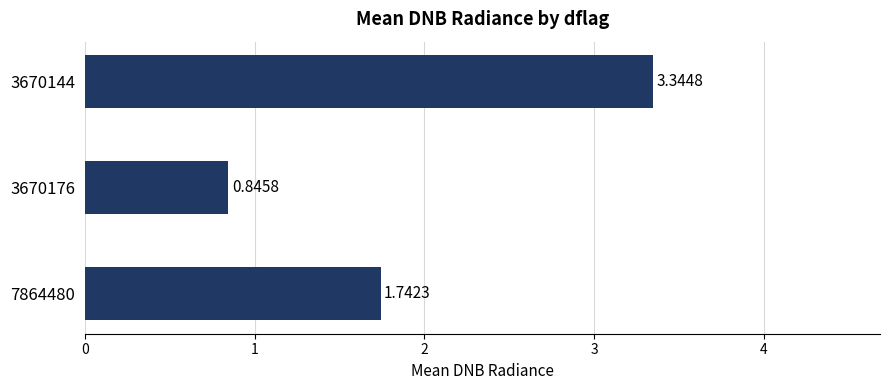

What is the change in value from 3670144 to 3670176?

-2.5